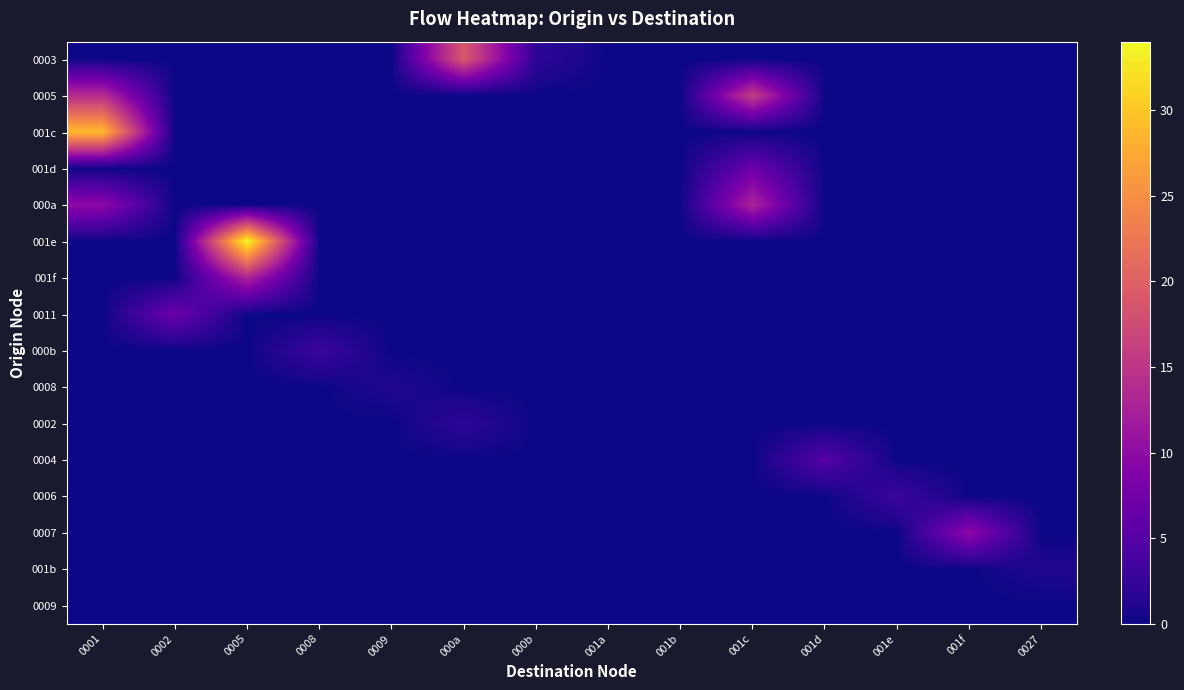

Between 0001 and 001d, which series saw the biggest shift?

001c